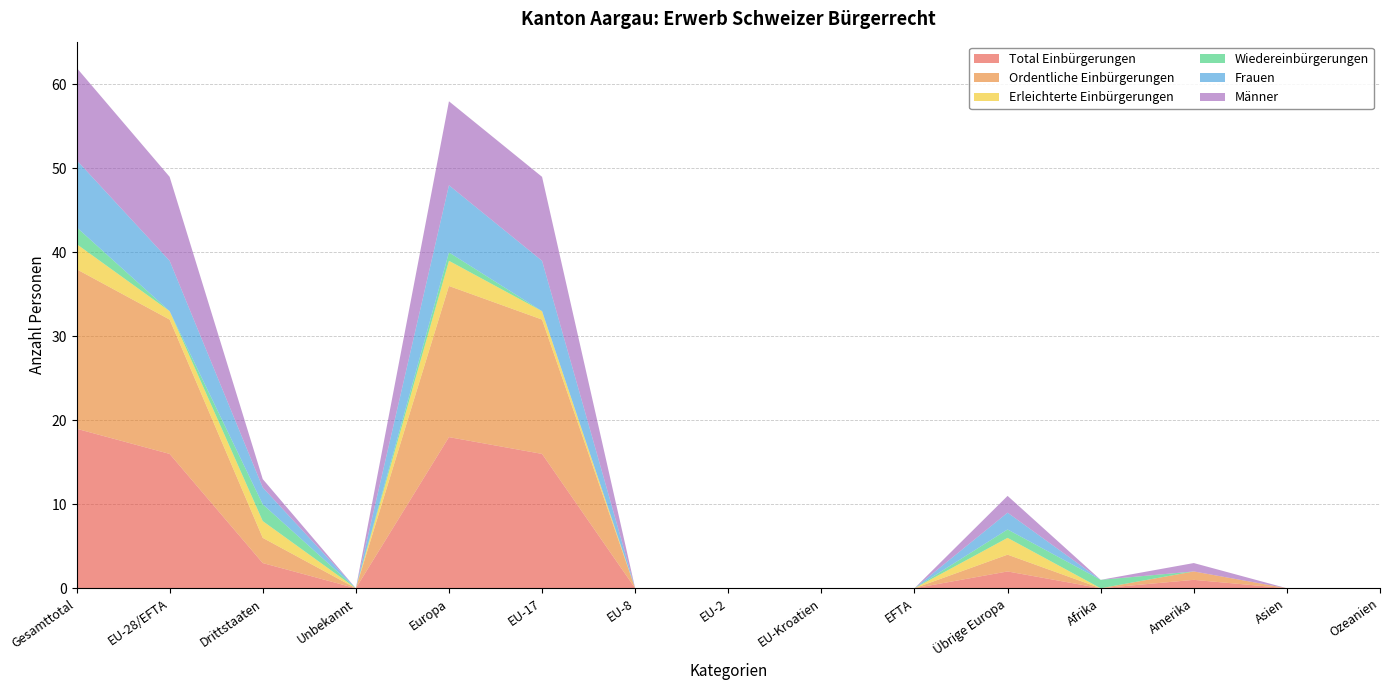

Reading left to right, list all the values displayed in this chart.

Total Einbürgerungen: Gesamttotal=19	EU-28/EFTA=16	Drittstaaten=3	Unbekannt=0	Europa=18	EU-17=16	EU-8=0	EU-2=0	EU-Kroatien=0	EFTA=0	Übrige Europa=2	Afrika=0	Amerika=1	Asien=0	Ozeanien=0
Ordentliche Einbürgerungen: Gesamttotal=19	EU-28/EFTA=16	Drittstaaten=3	Unbekannt=0	Europa=18	EU-17=16	EU-8=0	EU-2=0	EU-Kroatien=0	EFTA=0	Übrige Europa=2	Afrika=0	Amerika=1	Asien=0	Ozeanien=0
Erleichterte Einbürgerungen: Gesamttotal=3	EU-28/EFTA=1	Drittstaaten=2	Unbekannt=0	Europa=3	EU-17=1	EU-8=0	EU-2=0	EU-Kroatien=0	EFTA=0	Übrige Europa=2	Afrika=0	Amerika=0	Asien=0	Ozeanien=0
Wiedereinbürgerungen: Gesamttotal=2	EU-28/EFTA=0	Drittstaaten=2	Unbekannt=0	Europa=1	EU-17=0	EU-8=0	EU-2=0	EU-Kroatien=0	EFTA=0	Übrige Europa=1	Afrika=1	Amerika=0	Asien=0	Ozeanien=0
Frauen: Gesamttotal=8	EU-28/EFTA=6	Drittstaaten=2	Unbekannt=0	Europa=8	EU-17=6	EU-8=0	EU-2=0	EU-Kroatien=0	EFTA=0	Übrige Europa=2	Afrika=0	Amerika=0	Asien=0	Ozeanien=0
Männer: Gesamttotal=11	EU-28/EFTA=10	Drittstaaten=1	Unbekannt=0	Europa=10	EU-17=10	EU-8=0	EU-2=0	EU-Kroatien=0	EFTA=0	Übrige Europa=2	Afrika=0	Amerika=1	Asien=0	Ozeanien=0